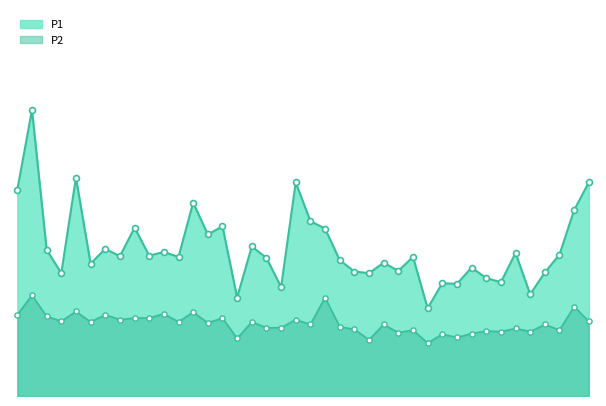

Which series contains the lowest Y value?

P2